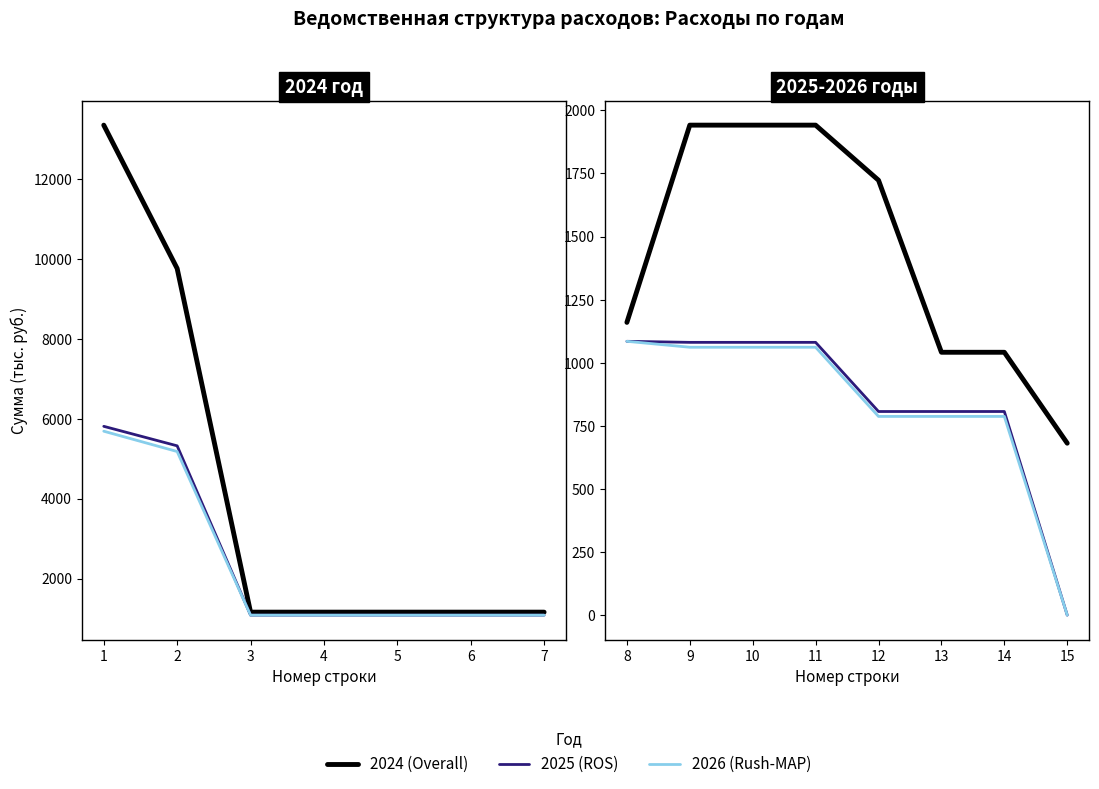

The value of 2026 (Rush-MAP) at 8 is 1686.9. True or false?

False